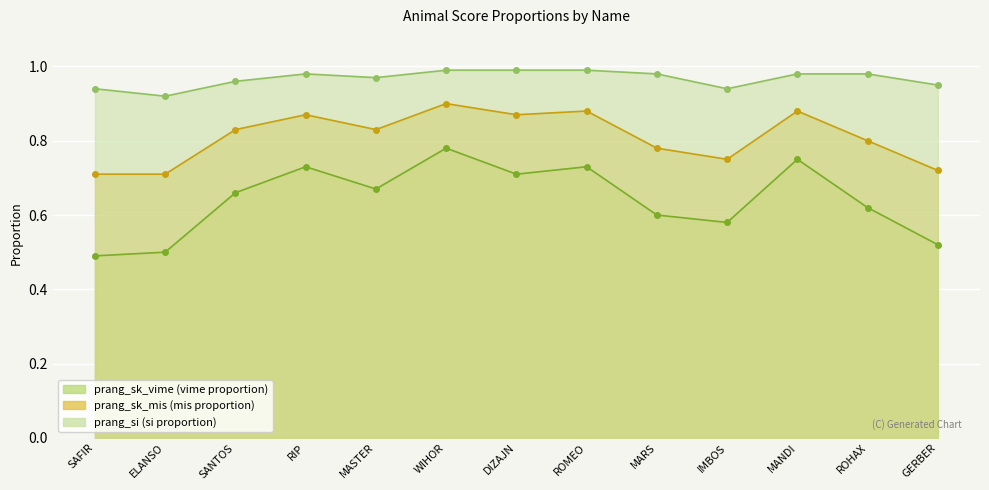

What is the label of the 8th point from the right?

WIHOR